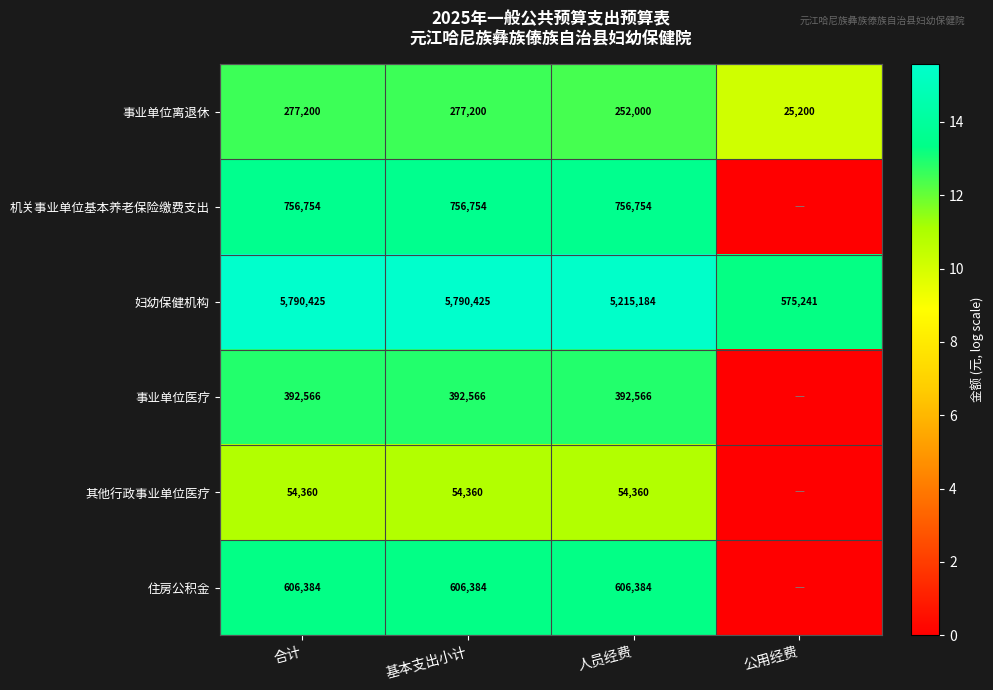

What is the sum of the 事业单位离退休 values at 基本支出小计 and 合计?

554400